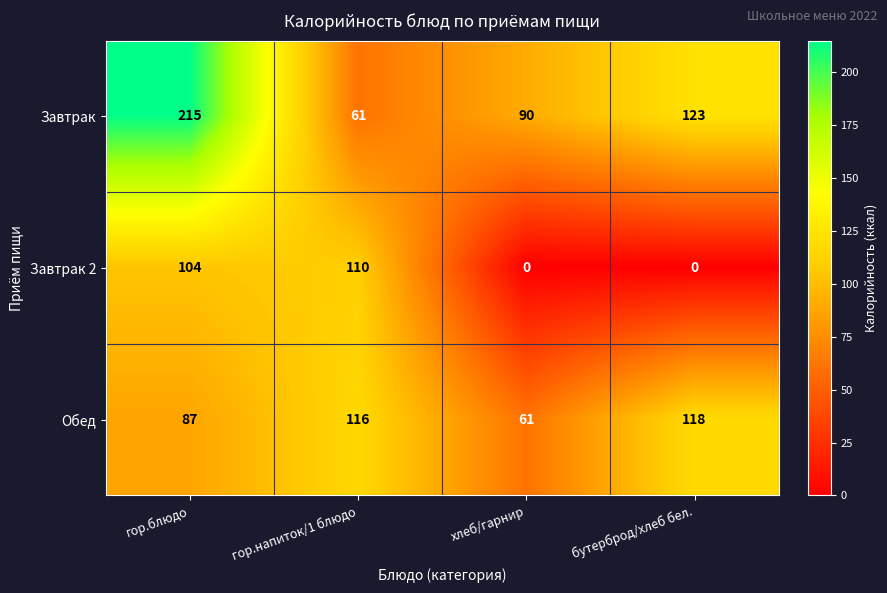

Rank the series by their average value, from lowest to highest.

Завтрак 2, Обед, Завтрак